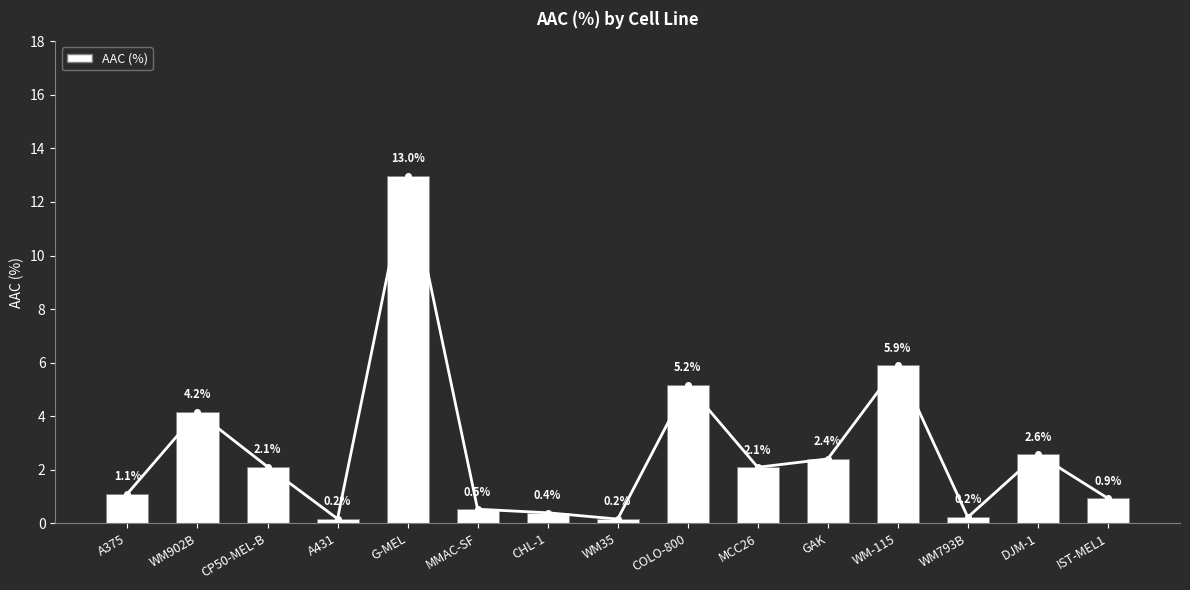

What is the minimum value shown in the chart?

0.2